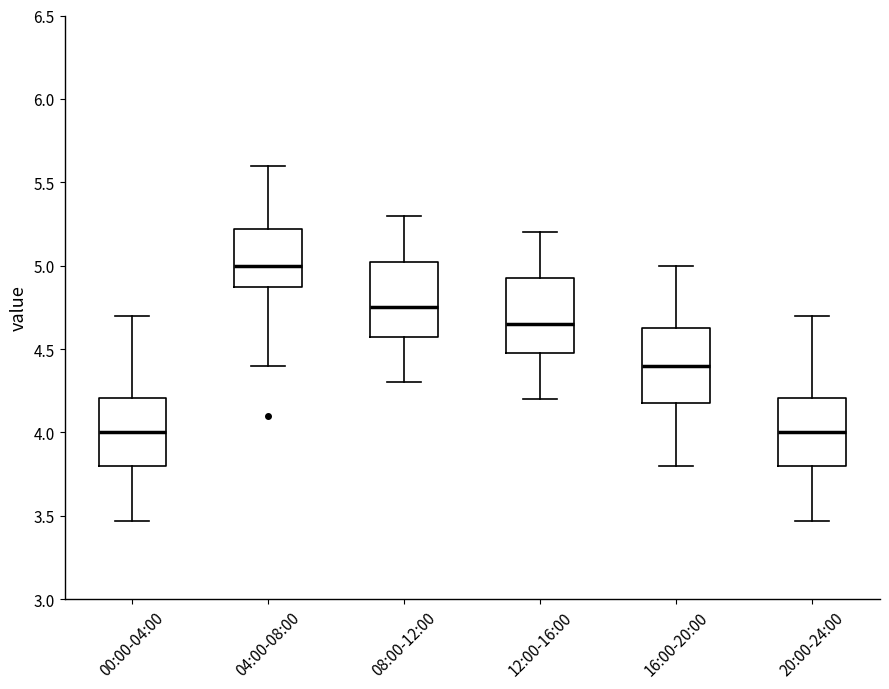

Where does the lower whisker of the box for 04:00-08:00 end on the y-axis? The values are not printed on the chart, so give them approximately, as read against the axis.

4.40